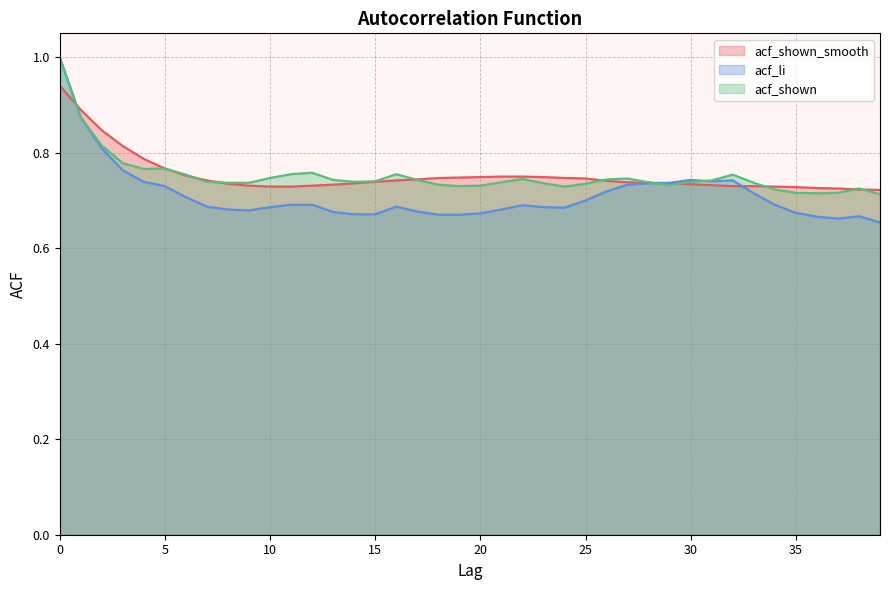

How many distinct data groups are displayed?

3